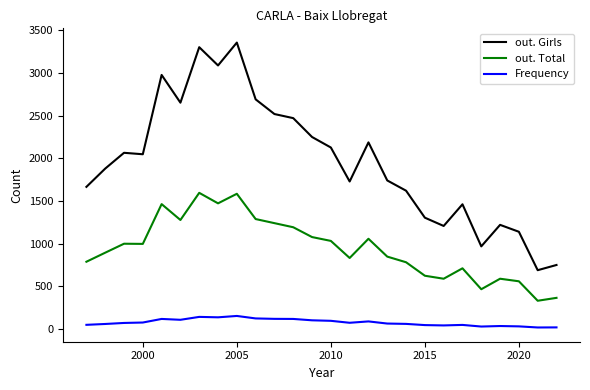

What is the minimum value for out. Girls?

691